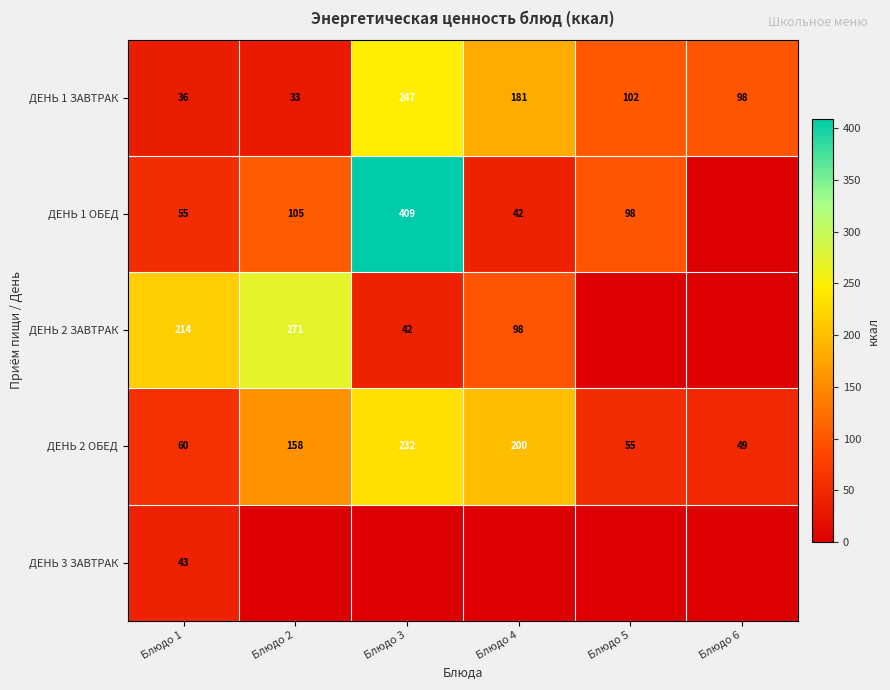

What is the total value across all series at Блюдо 1?

408